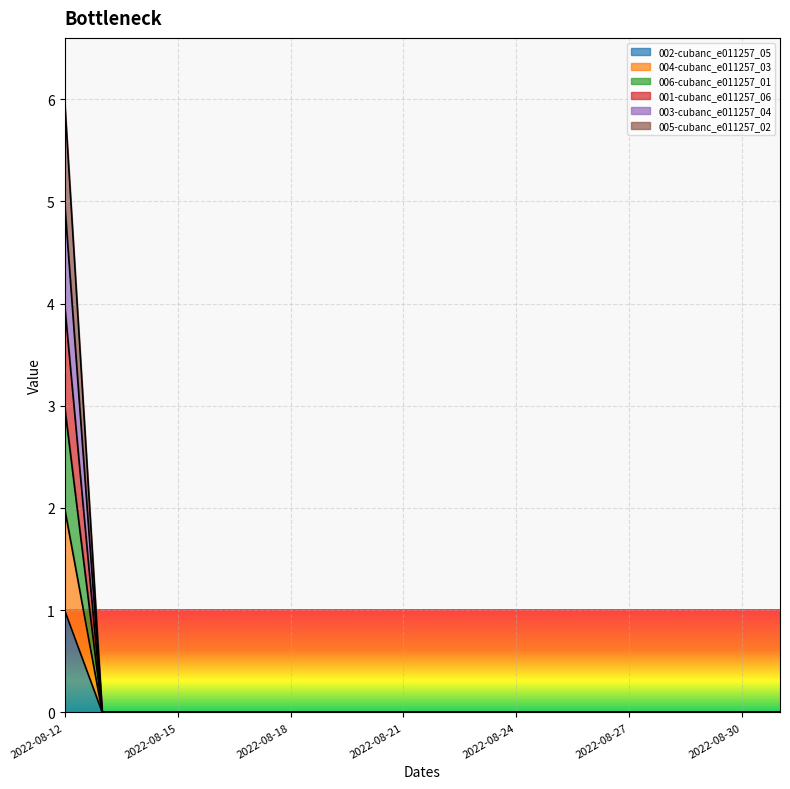

List the series in order of their overall mean, highest first.

005-cubanc_e011257_02, 003-cubanc_e011257_04, 001-cubanc_e011257_06, 006-cubanc_e011257_01, 004-cubanc_e011257_03, 002-cubanc_e011257_05